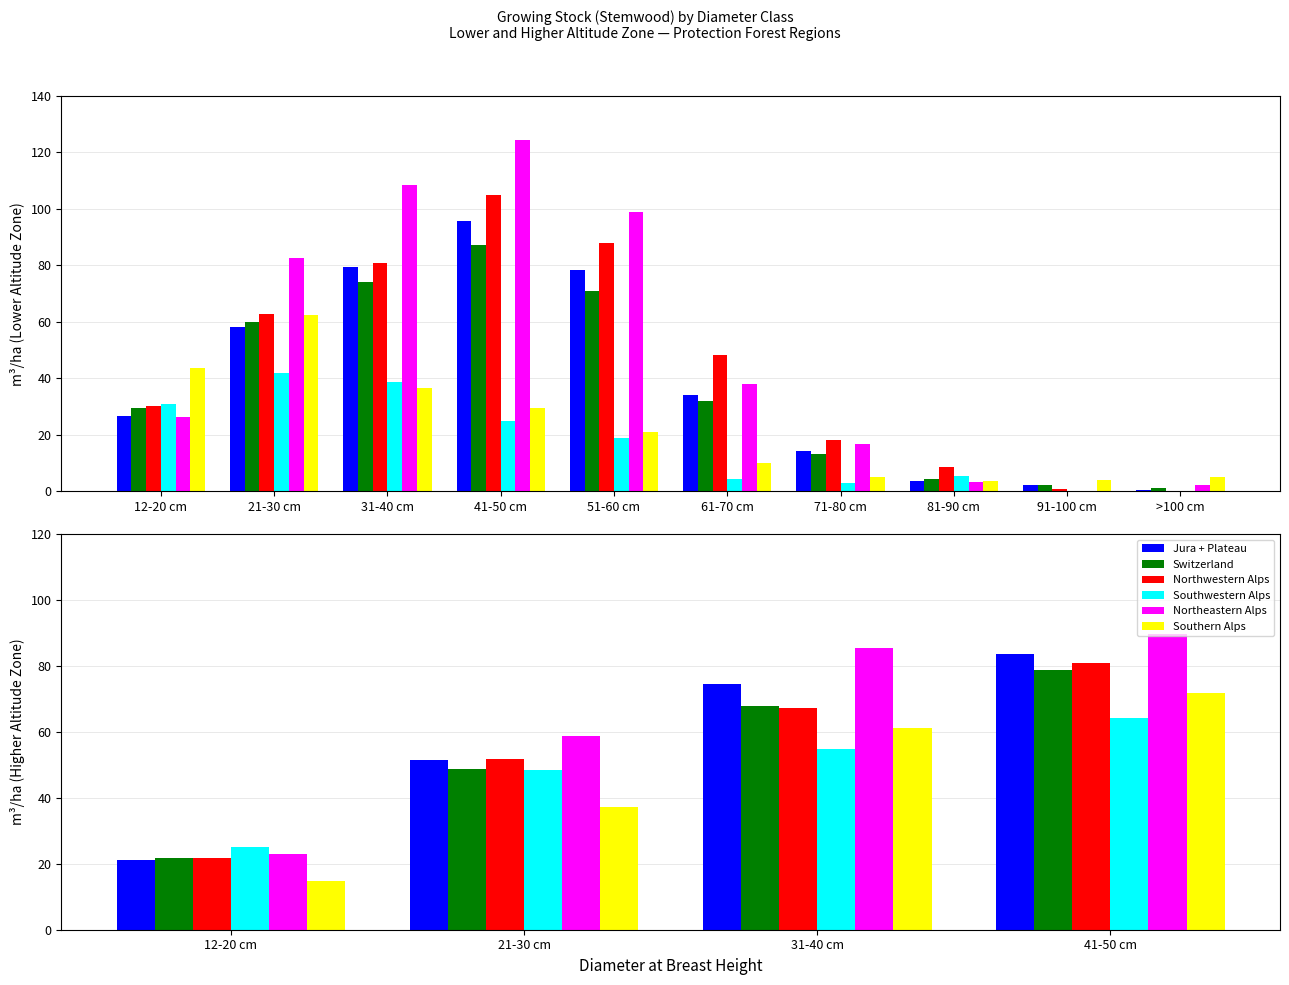

Which series has the widest spread of values?

Northeastern Alps